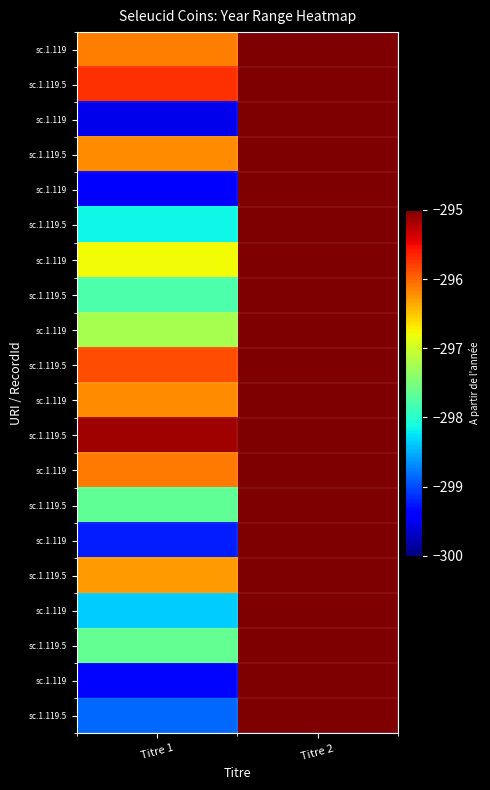

What is the minimum value shown in the chart?

-299.5